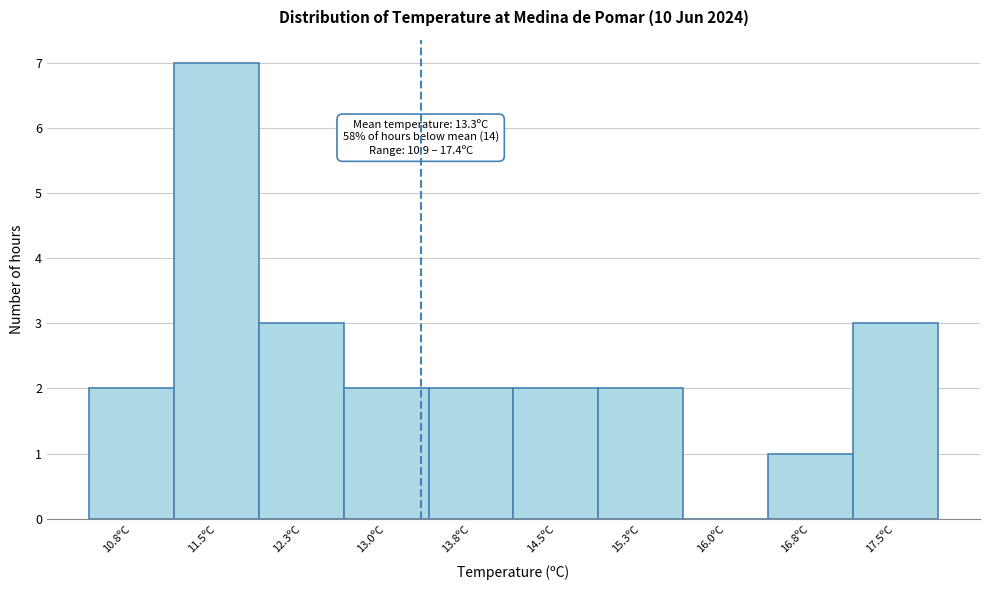

Over which range of the x-axis is the bar tallest?

11.15 to 11.90